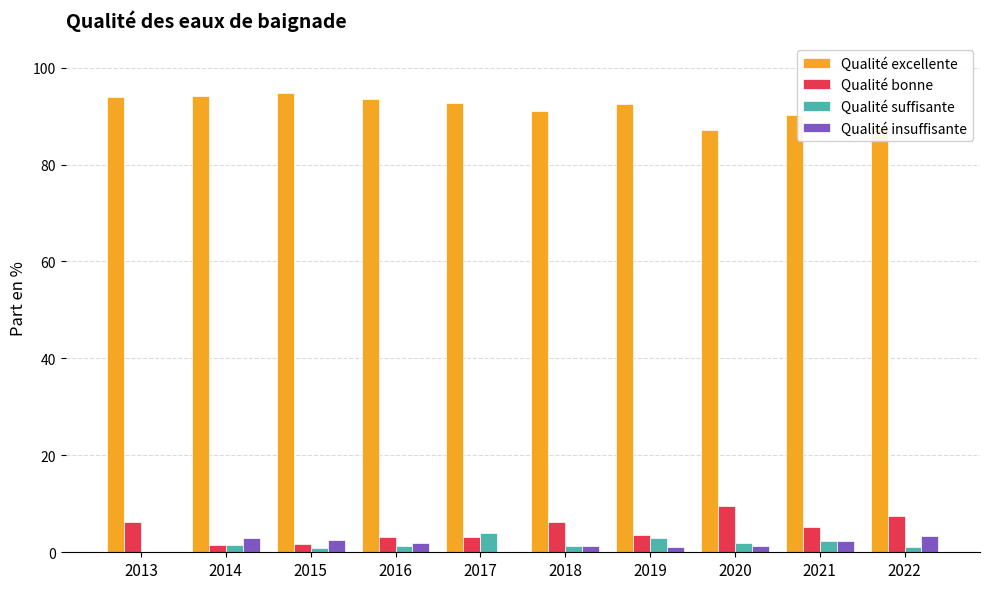

What is the sum of all Qualité insuffisante values?

16.9